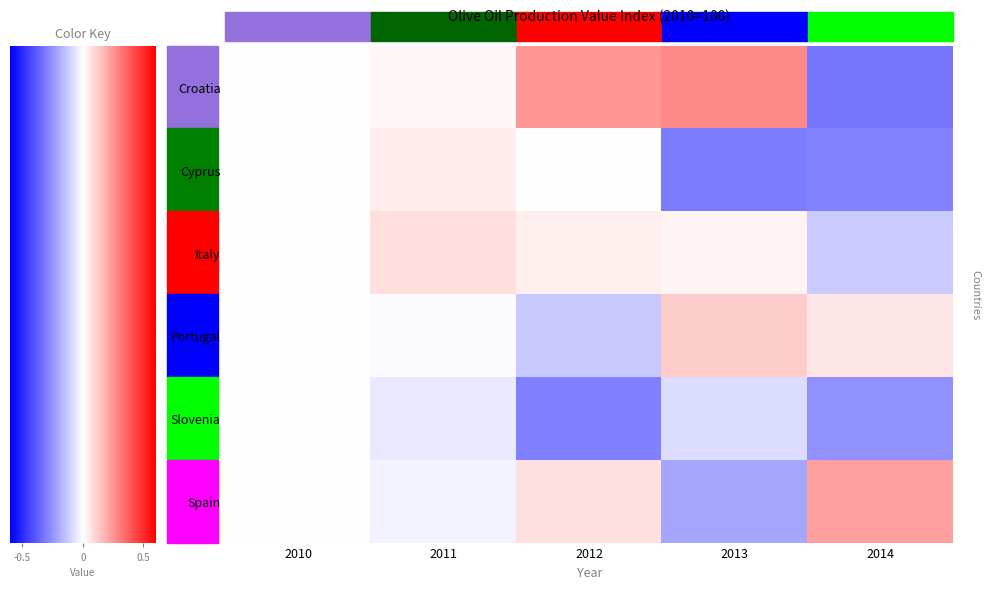

What is the lowest value of the Slovenia series?

-0.5